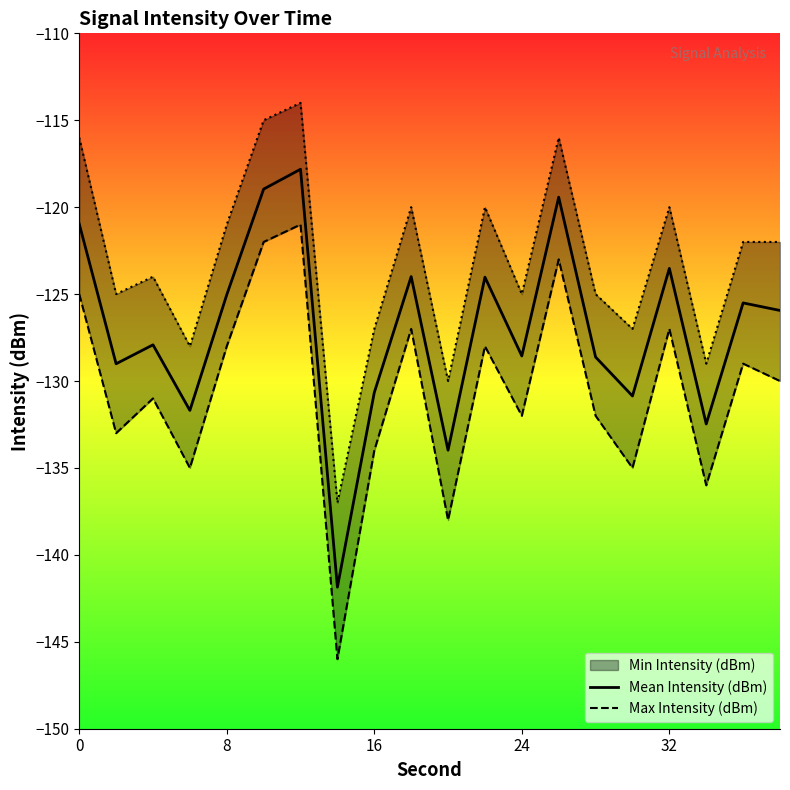

Which series has the widest spread of values?

Max Intensity (dBm)